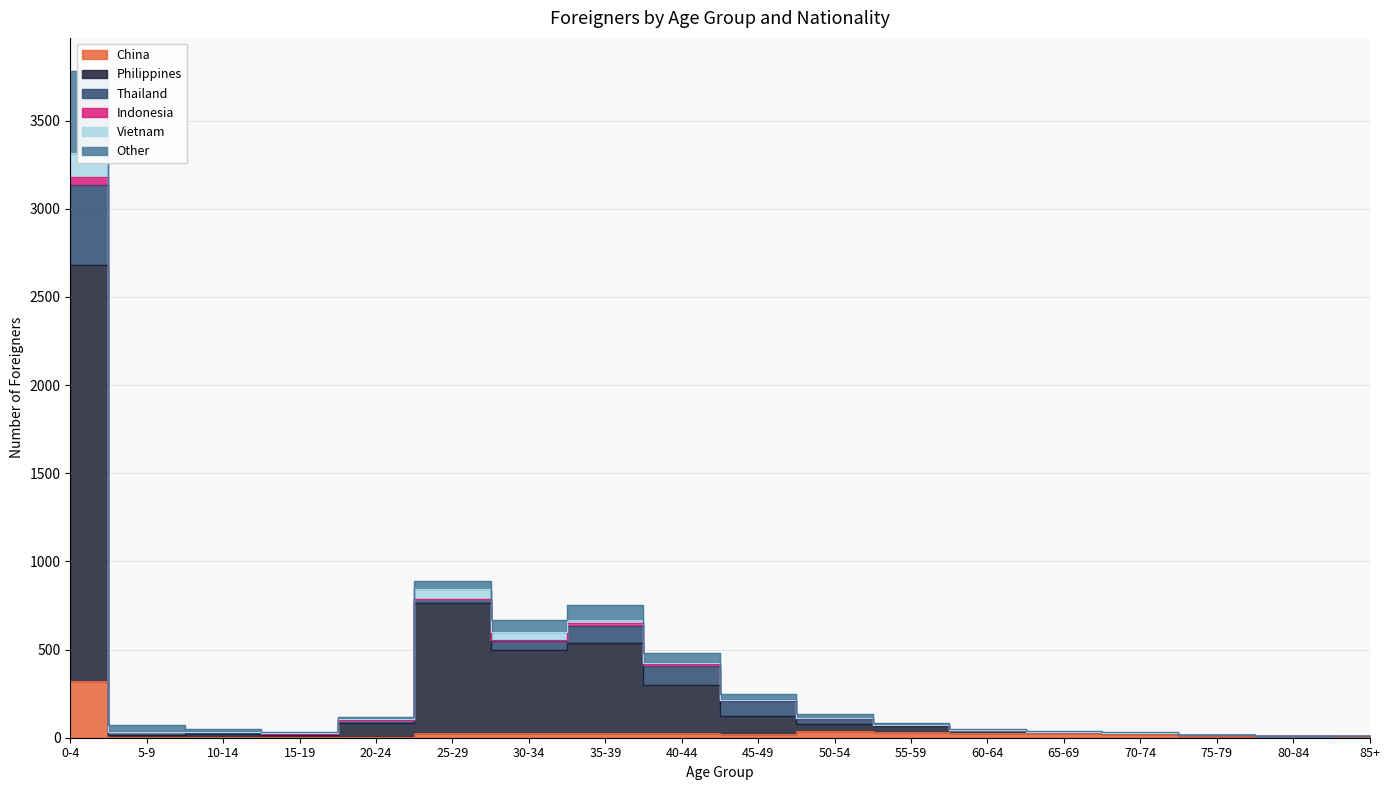

True or false: Philippines and China cross at least once.

False